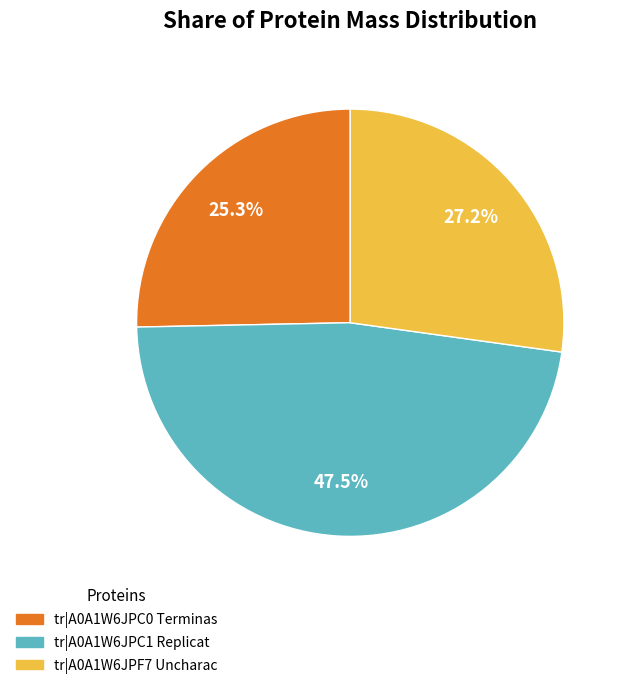

Is there any slice that represents more than half of the pie?

No